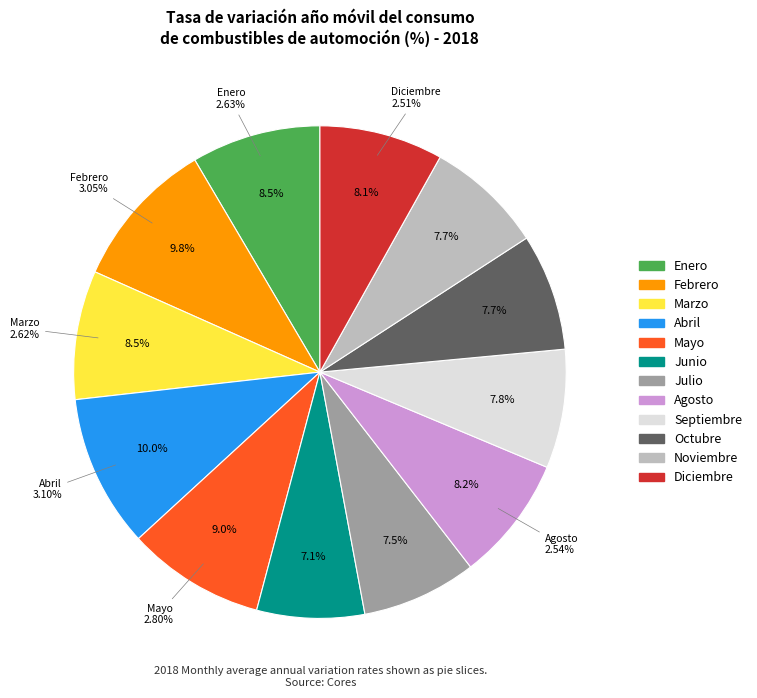

Count the number of slices in the pie.

12